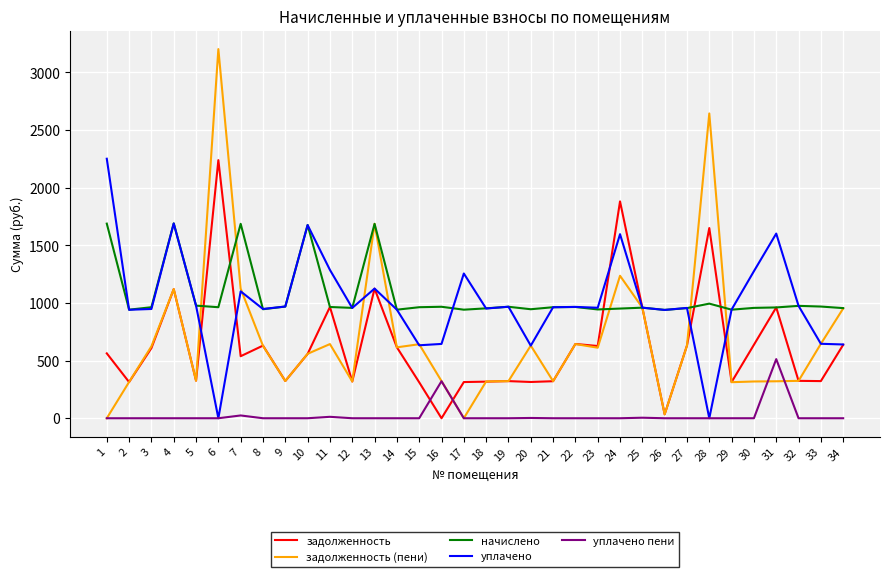

Read the уплачено value at 15.

633.0